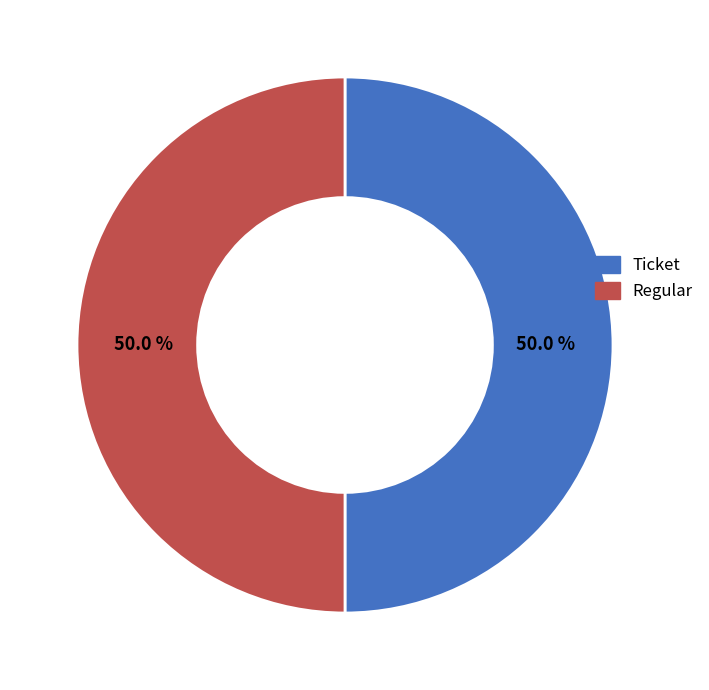

To the nearest percent, what is the difference between the largest and smallest slice percentages?

0%